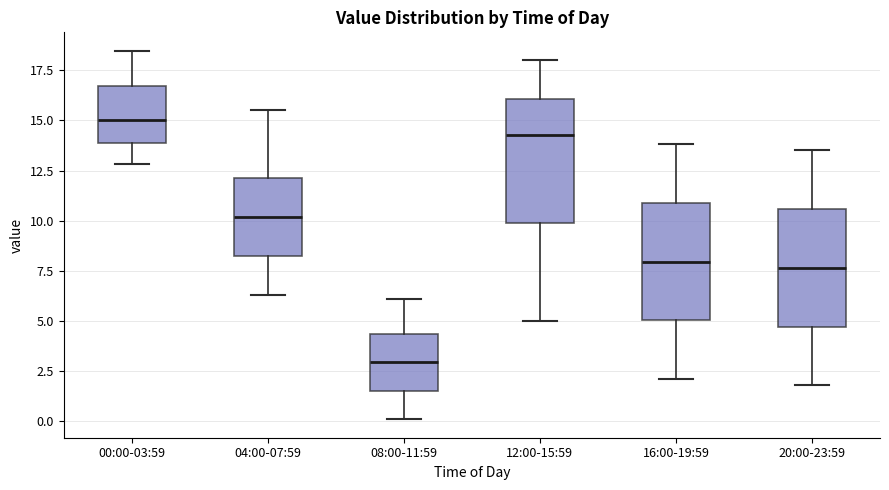

Reading left to right, transcribe this box plot: for each box, give where its median line is, the range the box spans, and where its two whiskers end, as read against the y-axis. The values are not printed on the chart, so give them approximately, as read against the axis.

00:00-03:59: median 15.0, box 14.0 to 16.5, whiskers 13.0 to 18.5
04:00-07:59: median 10.0, box 8.5 to 12.0, whiskers 6.5 to 15.5
08:00-11:59: median 3.0, box 1.5 to 4.5, whiskers 0.0 to 6.0
12:00-15:59: median 14.5, box 10.0 to 16.0, whiskers 5.0 to 18.0
16:00-19:59: median 8.0, box 5.0 to 11.0, whiskers 2.0 to 14.0
20:00-23:59: median 7.5, box 4.5 to 10.5, whiskers 2.0 to 13.5